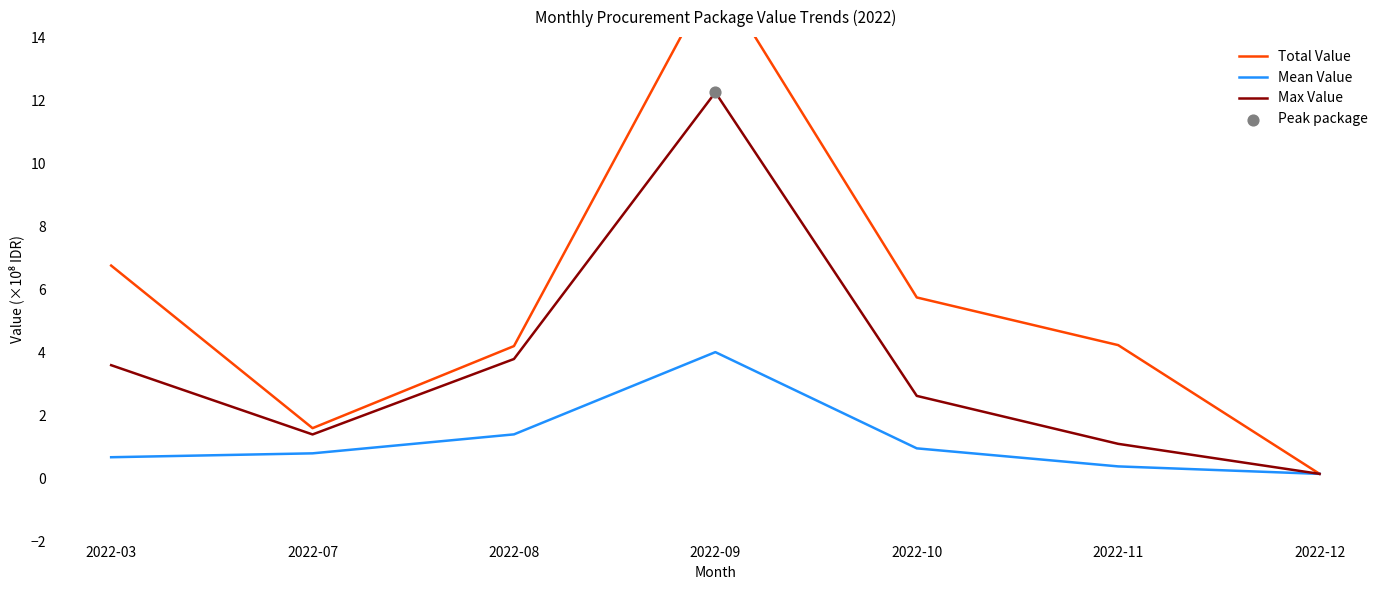

At how many categories does at least one series exceed 9?

1